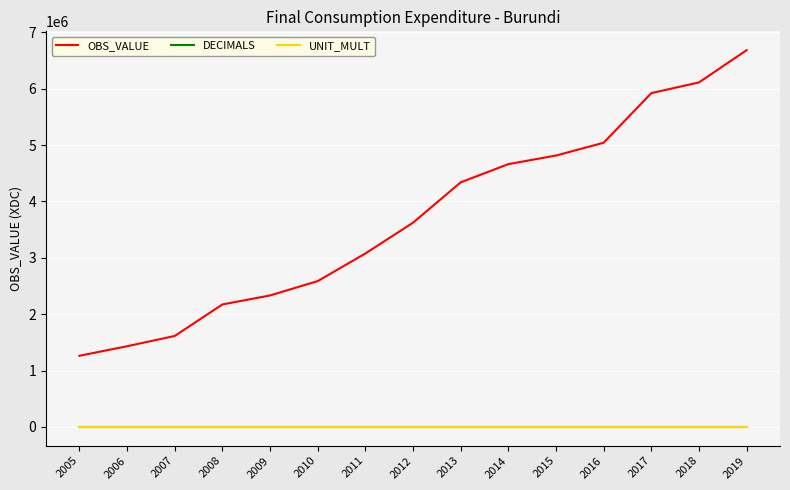

True or false: OBS_VALUE and DECIMALS intersect in this chart.

False